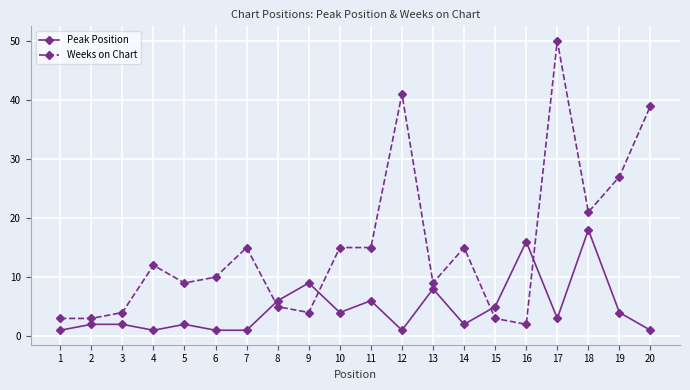

How many values in the Weeks on Chart series are below 12?

10